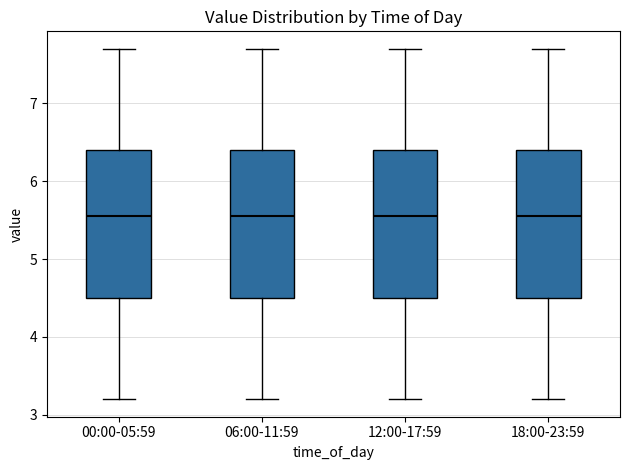

Reading left to right, read every box against the y-axis: the position of its median line, the range the box covers, and the ends of its whiskers. The values are not printed on the chart, so give them approximately, as read against the axis.

00:00-05:59: median 5.6, box 4.5 to 6.4, whiskers 3.2 to 7.7
06:00-11:59: median 5.6, box 4.5 to 6.4, whiskers 3.2 to 7.7
12:00-17:59: median 5.6, box 4.5 to 6.4, whiskers 3.2 to 7.7
18:00-23:59: median 5.6, box 4.5 to 6.4, whiskers 3.2 to 7.7